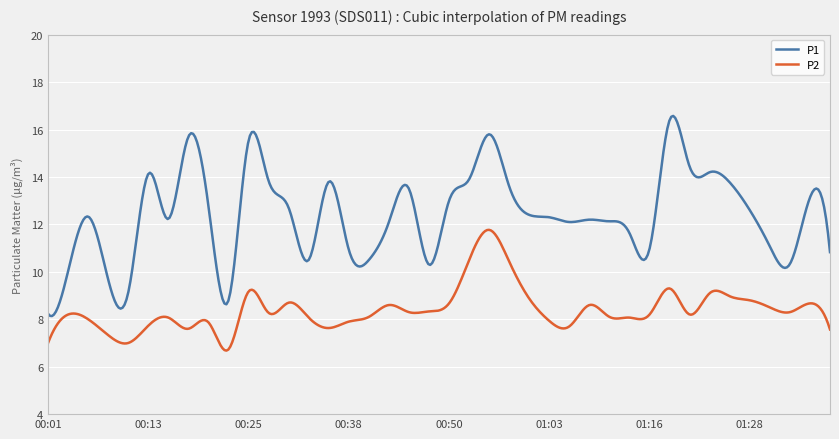

True or false: P1 and P2 cross at least once.

False